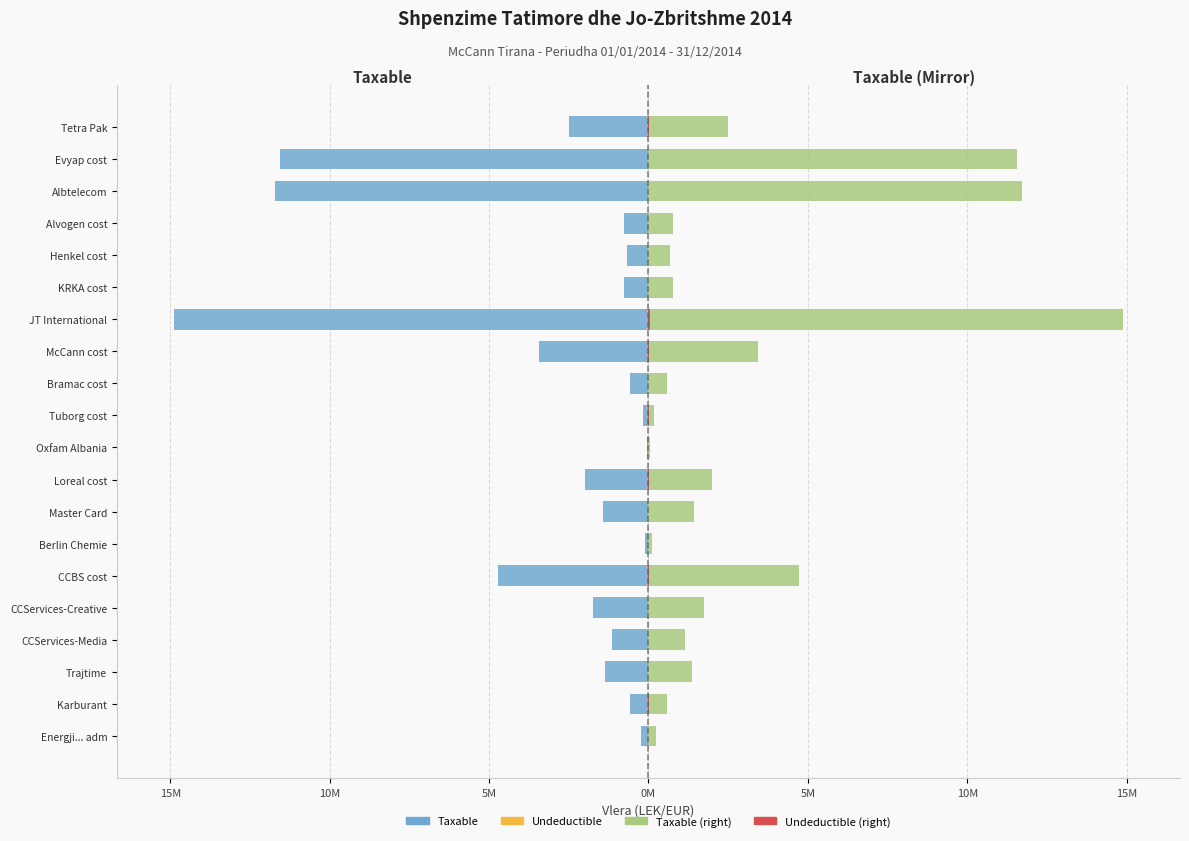

At how many categories does at least one series exceed 14?

1